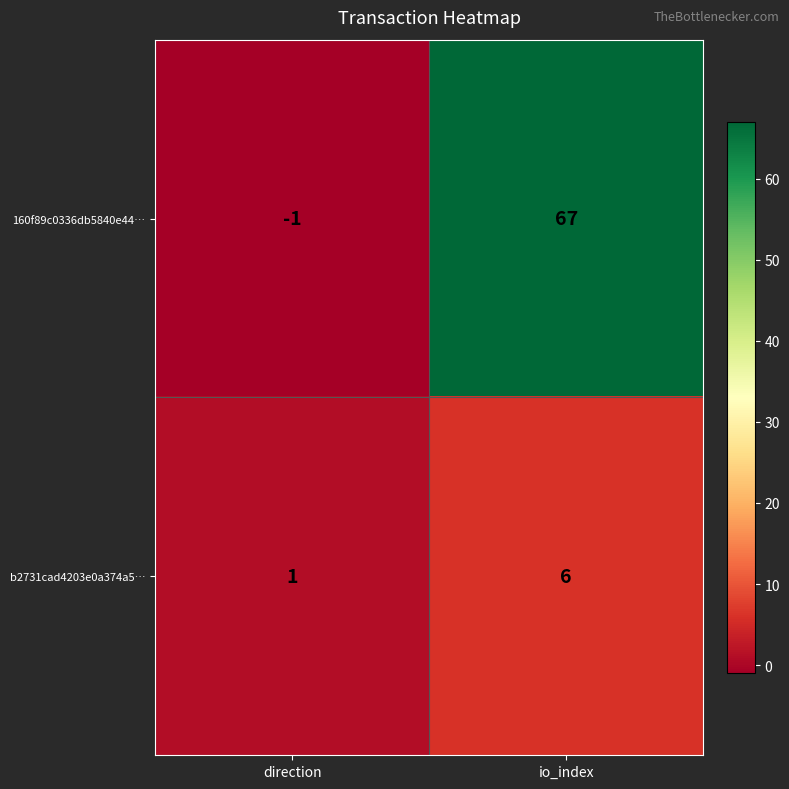

Between direction and io_index, which series saw the biggest shift?

160f89c0336db5840e44…